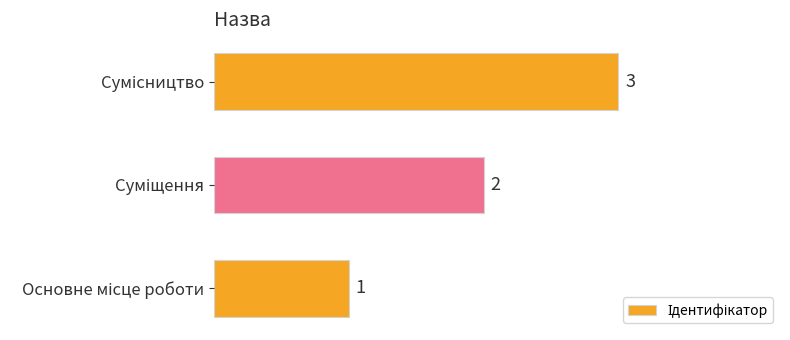

Count the values in the range 1 to 3.

3